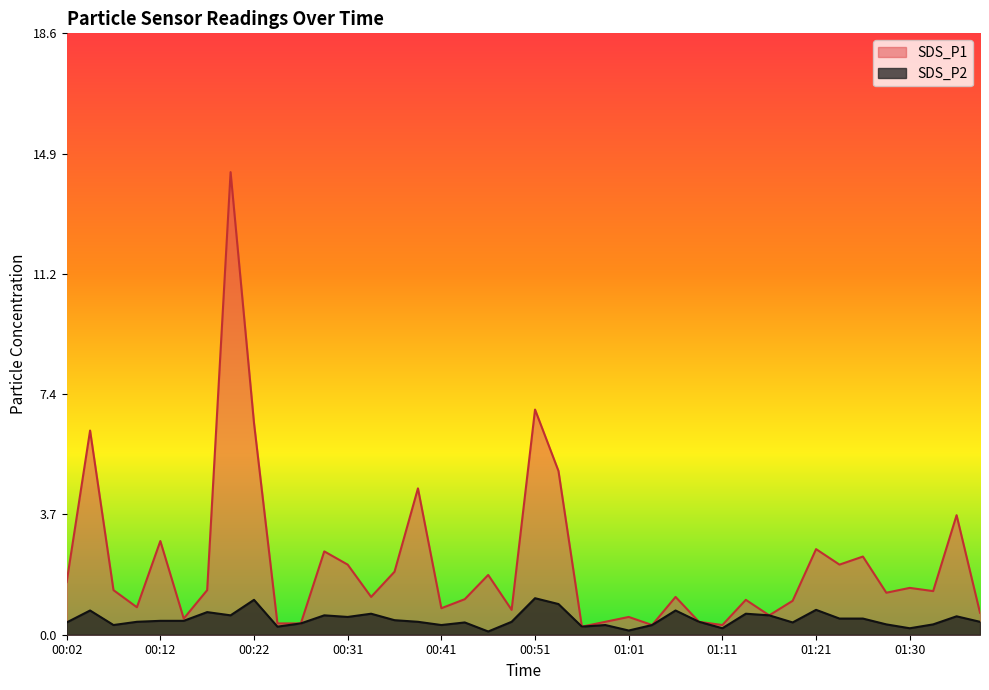

Reading left to right, extract all data points from this chart.

SDS_P1: 1.6	6.3	1.4	0.8	2.9	0.5	1.4	14.3	6.5	0.3	0.3	2.6	2.2	1.2	1.9	4.5	0.8	1.1	1.9	0.8	7.0	5.1	0.2	0.4	0.6	0.3	1.2	0.4	0.3	1.1	0.6	1.1	2.6	2.2	2.4	1.3	1.4	1.4	3.7	0.7
SDS_P2: 0.4	0.8	0.3	0.4	0.4	0.4	0.7	0.6	1.1	0.2	0.3	0.6	0.6	0.7	0.5	0.4	0.3	0.4	0.1	0.4	1.1	0.9	0.2	0.3	0.1	0.3	0.8	0.4	0.2	0.7	0.6	0.4	0.8	0.5	0.5	0.3	0.2	0.3	0.6	0.4